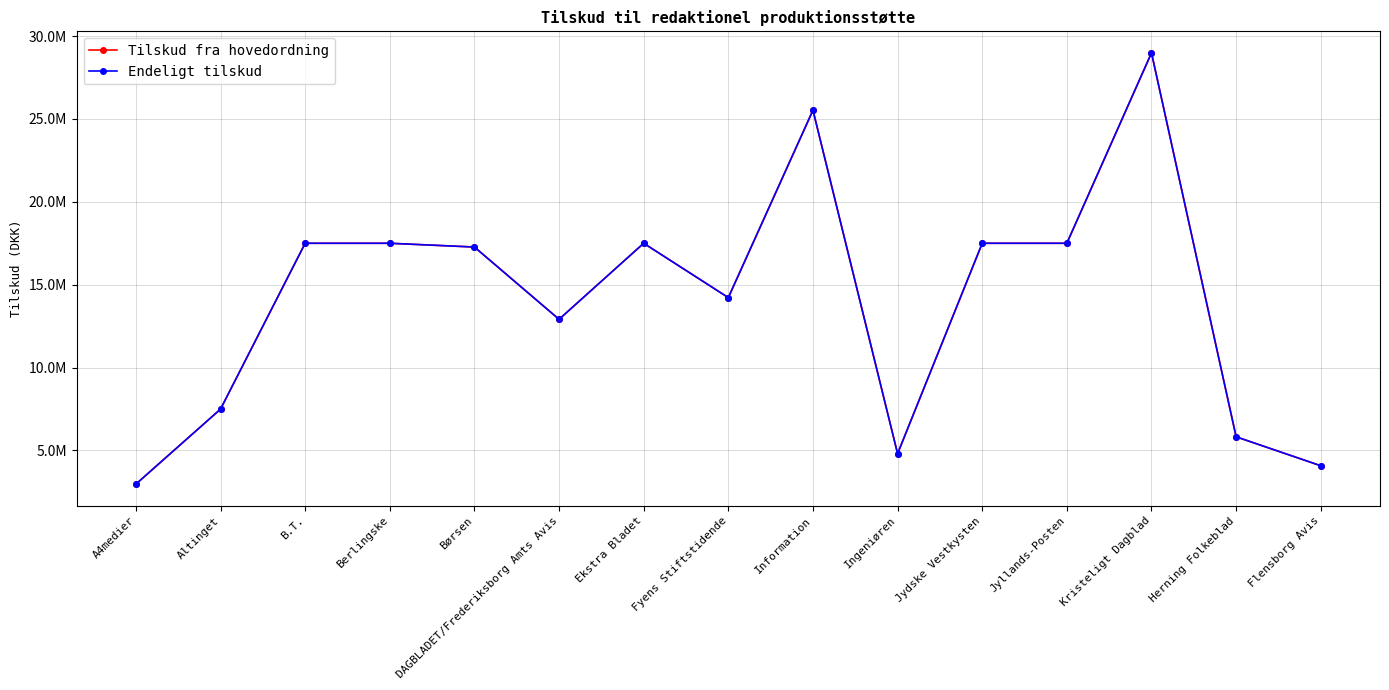

Which category has the lowest value in the Endeligt tilskud series?

A4medier